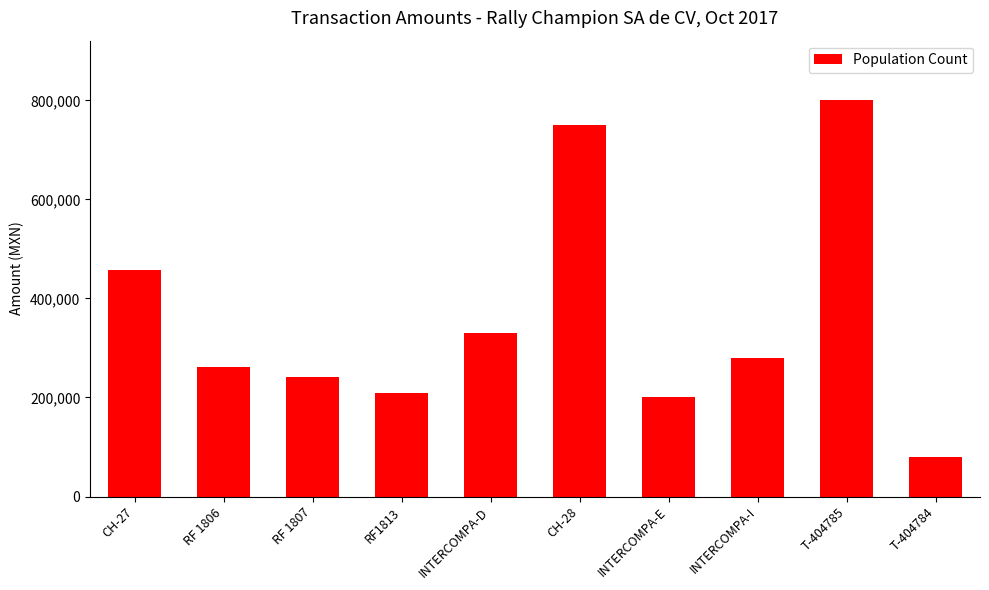

What is the difference between the maximum and minimum values?

720990.8